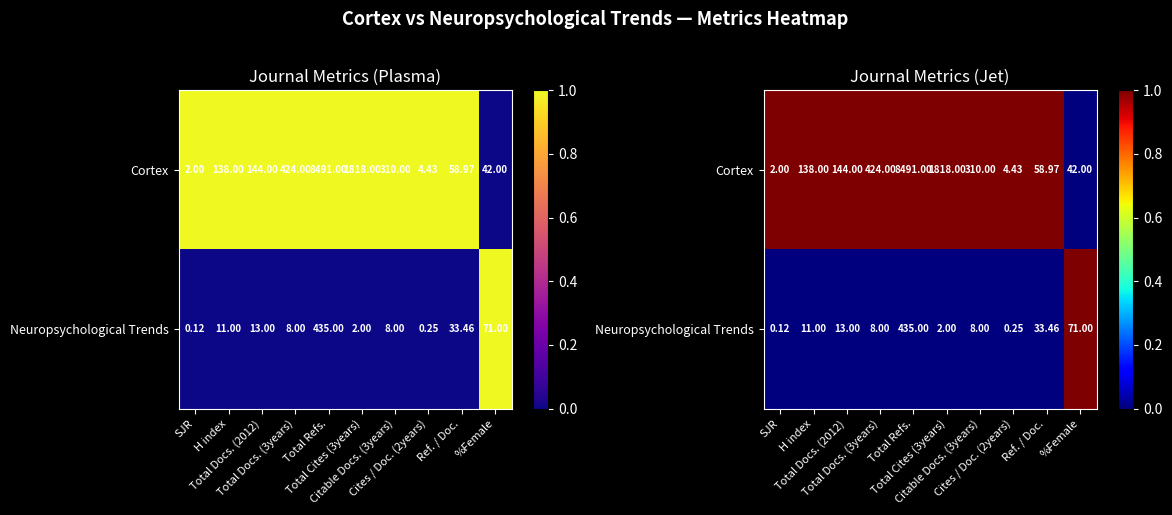

Which series has the largest total across all categories?

Cortex